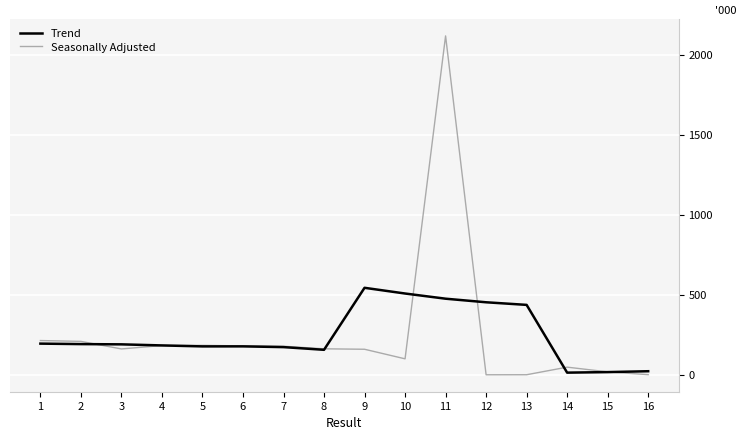

Rank the series by their maximum value, from highest to lowest.

Seasonally Adjusted, Trend